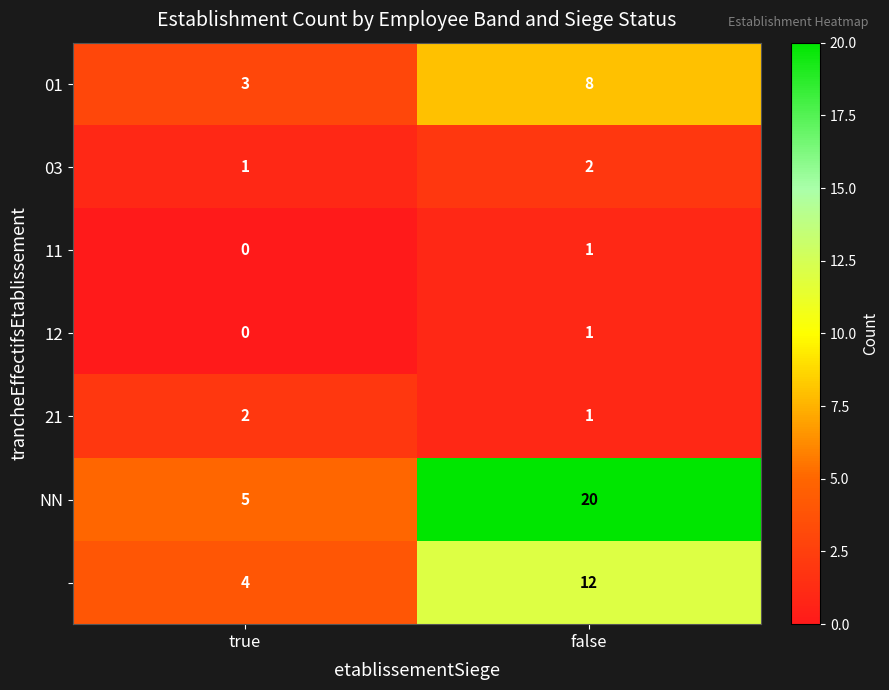

What is the total value across all series at false?

45